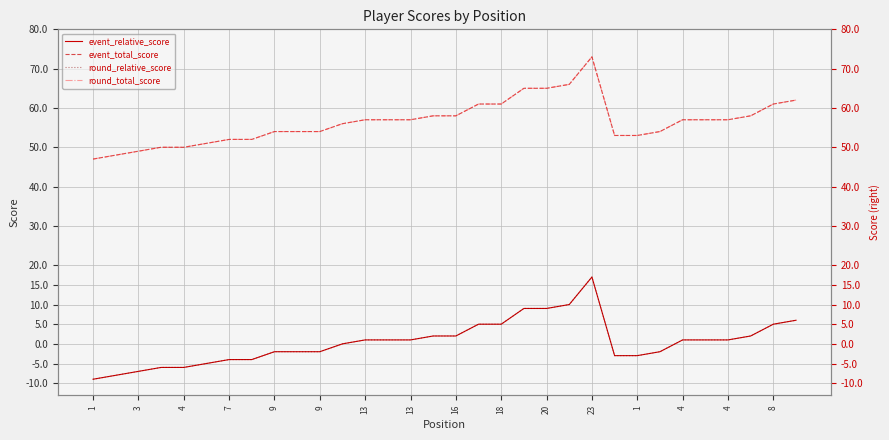

True or false: event_total_score has more than 2 points higher than both neighbors.

False